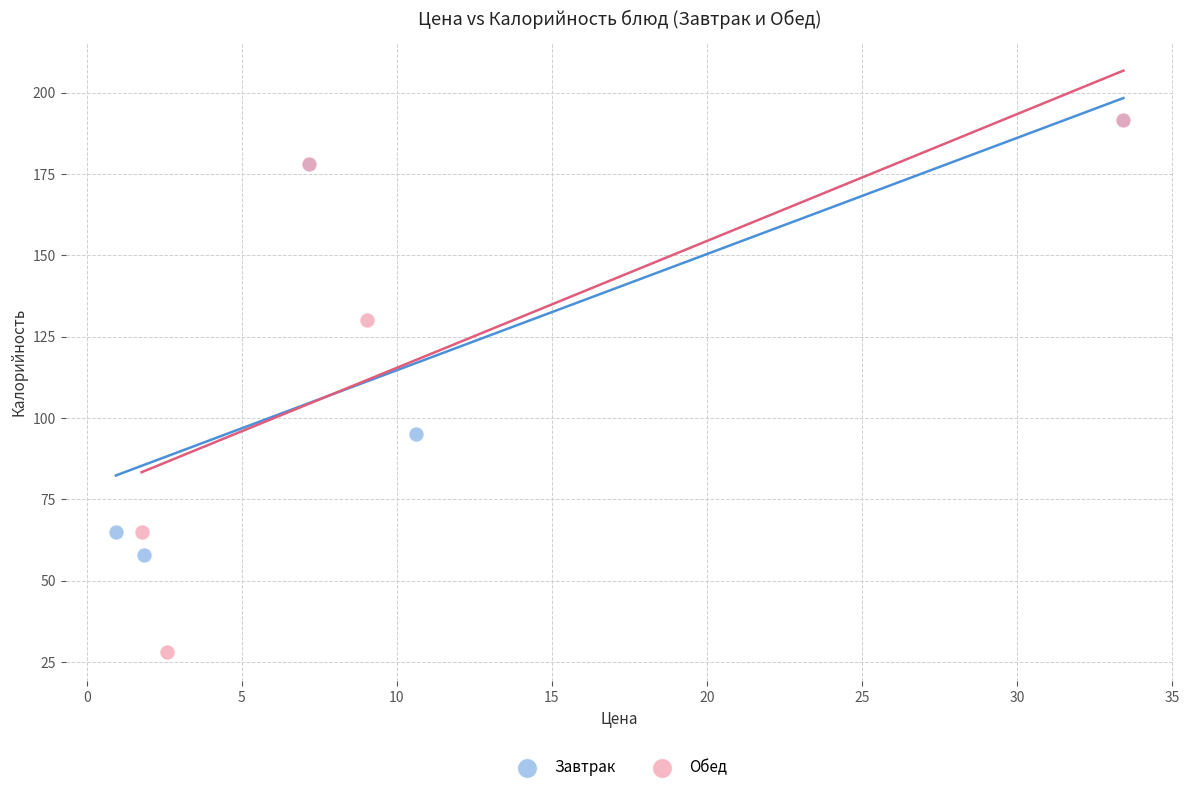

Which series contains the lowest Y value?

Обед